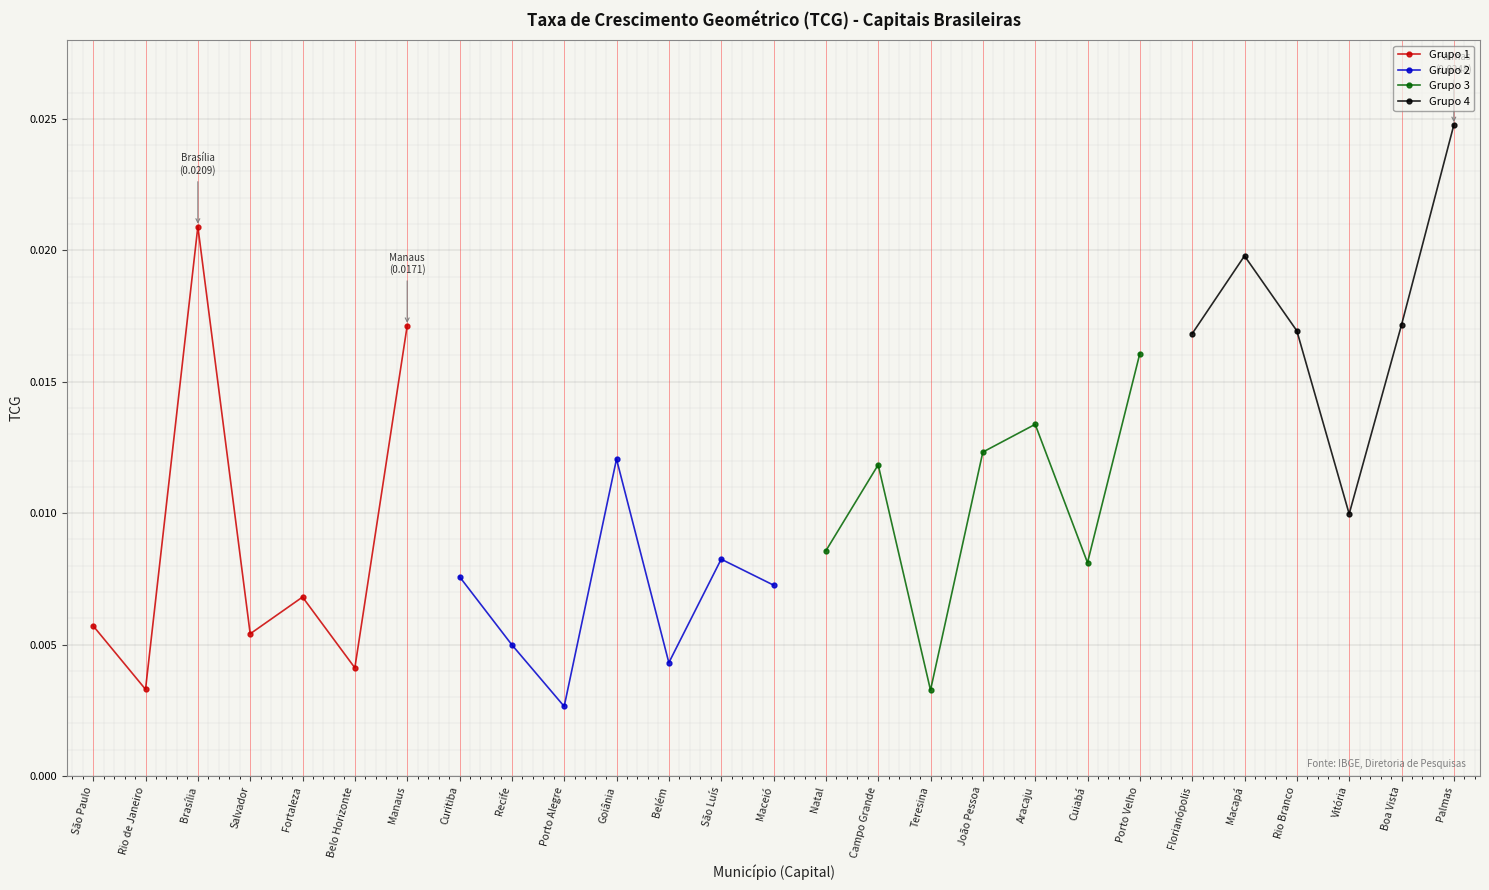

How many points are lower than both their immediate neighbors (excluding endpoints)?

9